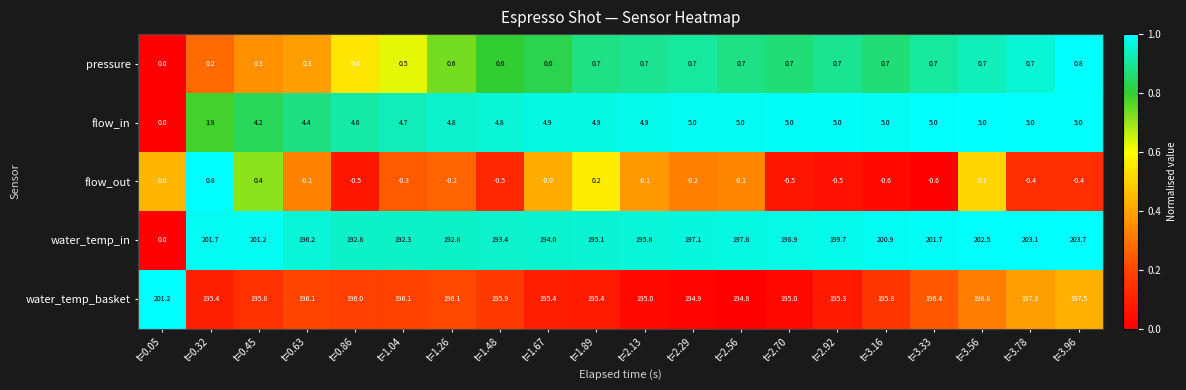

Rank the series at t=2.92 from lowest to highest value.

flow_out, pressure, flow_in, water_temp_basket, water_temp_in